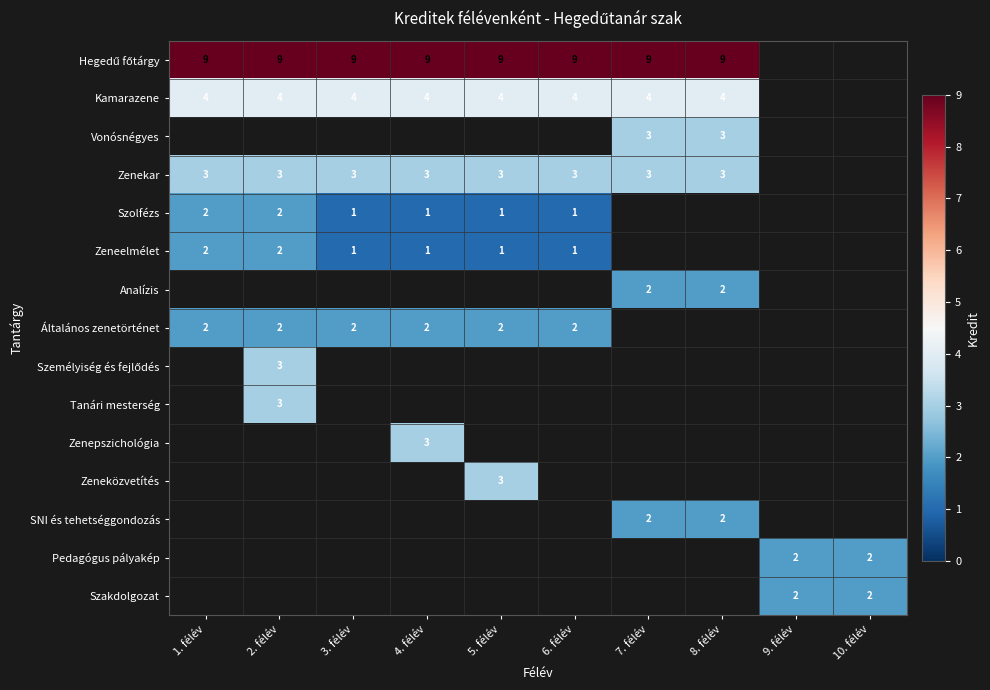

True or false: Analízis has a value of 1 at 7. félév.

False